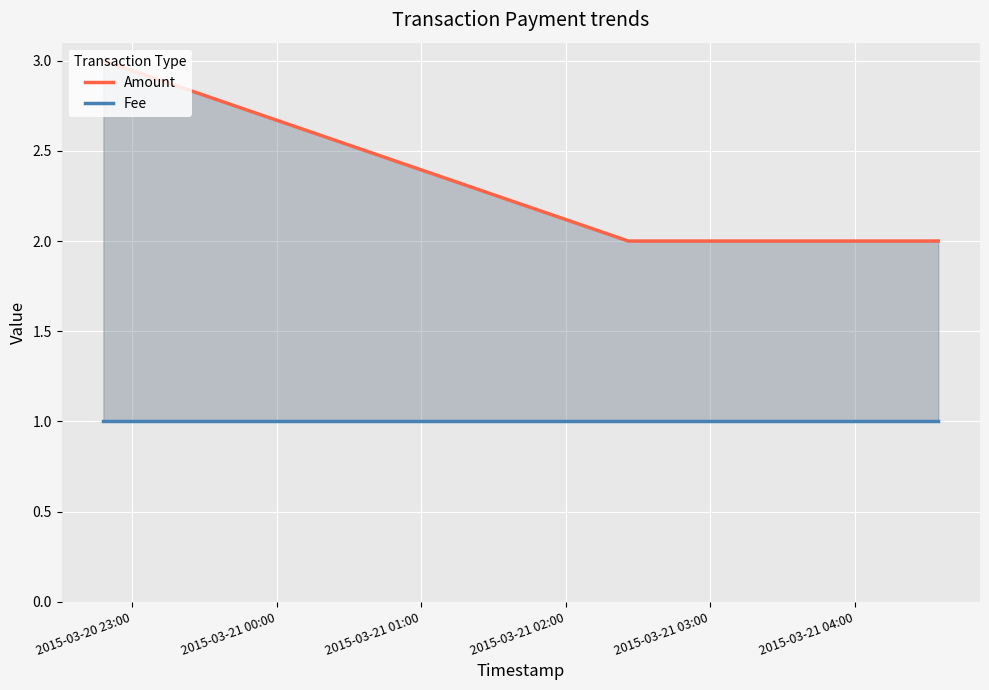

Which series has the largest range (max minus min)?

Amount